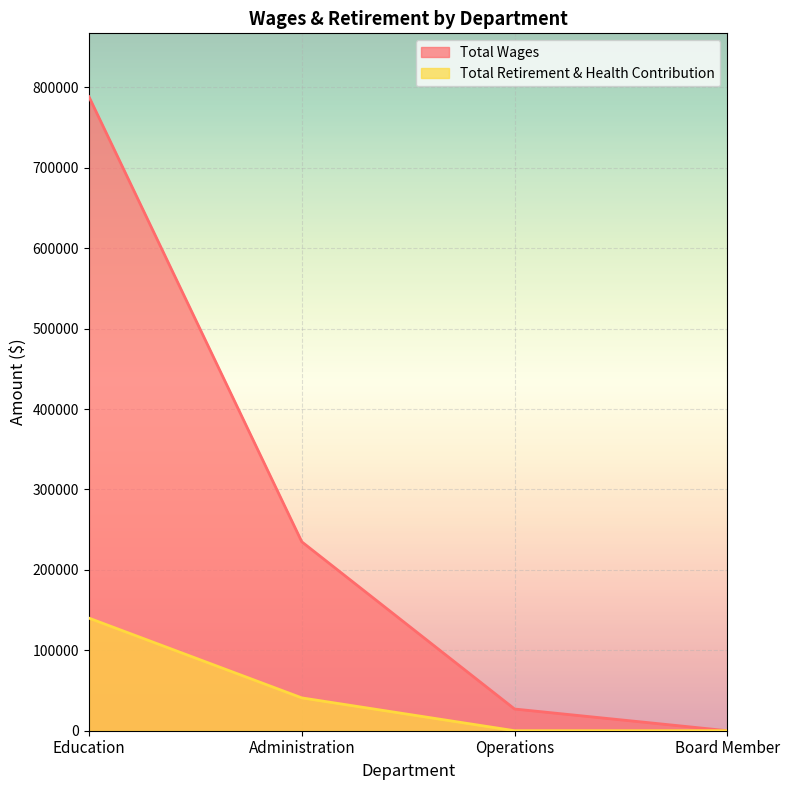

What is the label of the 2nd point from the right?

Operations